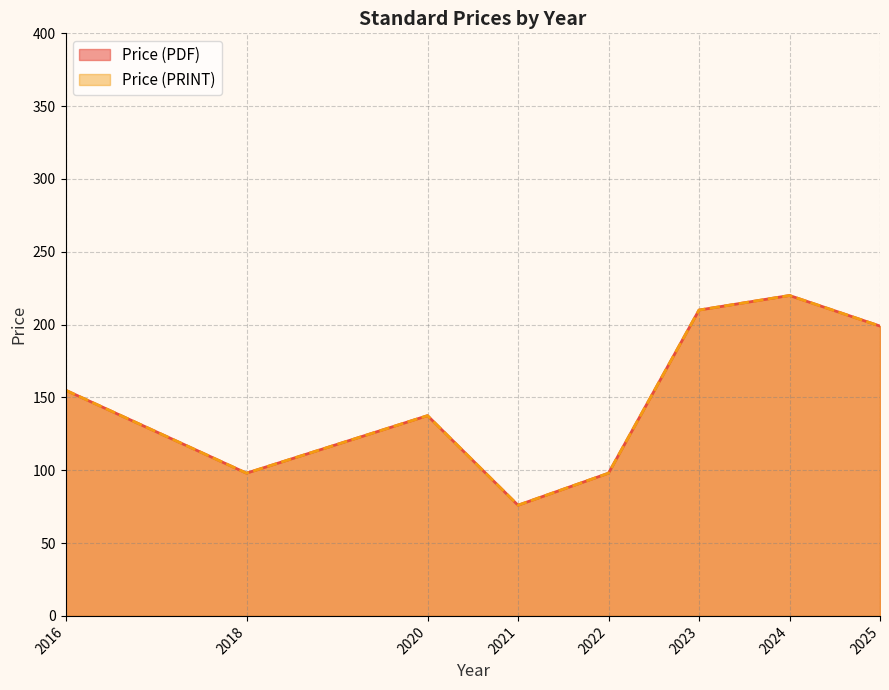

True or false: Price (PDF) and Price (PRINT) cross at least once.

False